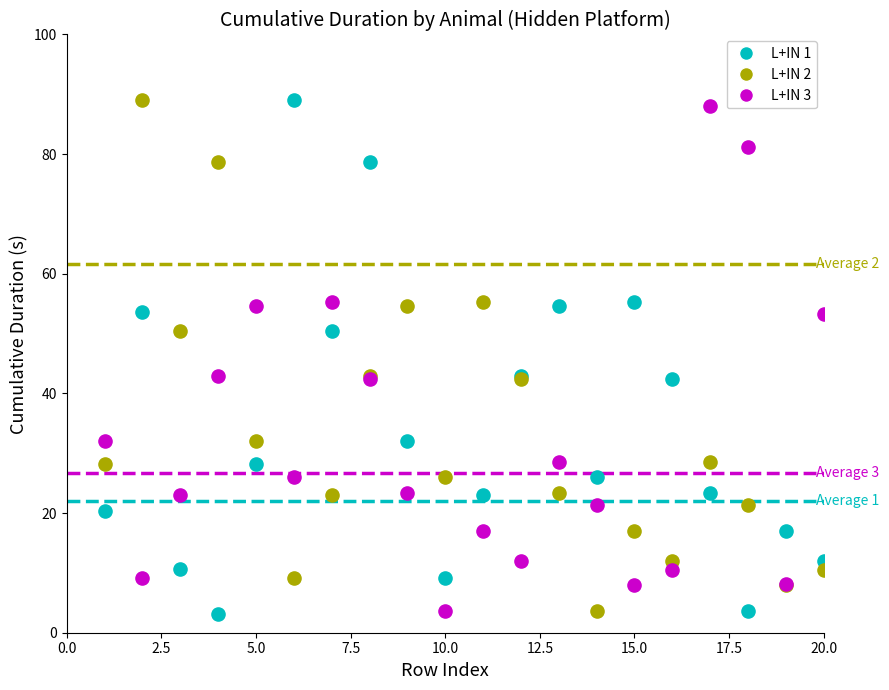

What is the X range (max minus min) for the scatter plot?

19.0